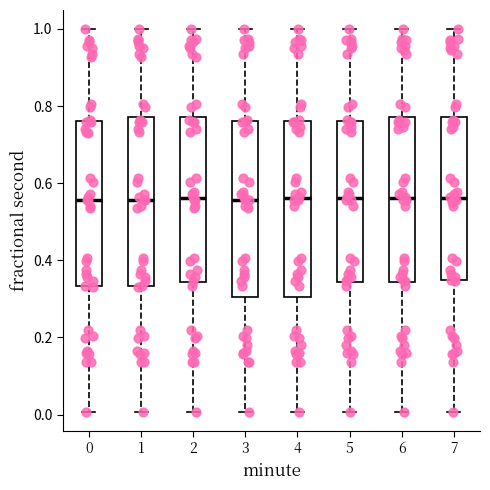

Reading left to right, transcribe this box plot: for each box, give where its median line is, the range the box spans, and where its two whiskers end, as read against the y-axis. The values are not printed on the chart, so give them approximately, as read against the axis.

0: median 0.56, box 0.34 to 0.76, whiskers 0.00 to 1.00
1: median 0.56, box 0.34 to 0.78, whiskers 0.00 to 1.00
2: median 0.56, box 0.34 to 0.78, whiskers 0.00 to 1.00
3: median 0.56, box 0.30 to 0.76, whiskers 0.00 to 1.00
4: median 0.56, box 0.30 to 0.76, whiskers 0.00 to 1.00
5: median 0.56, box 0.34 to 0.76, whiskers 0.00 to 1.00
6: median 0.56, box 0.34 to 0.78, whiskers 0.00 to 1.00
7: median 0.56, box 0.34 to 0.78, whiskers 0.00 to 1.00